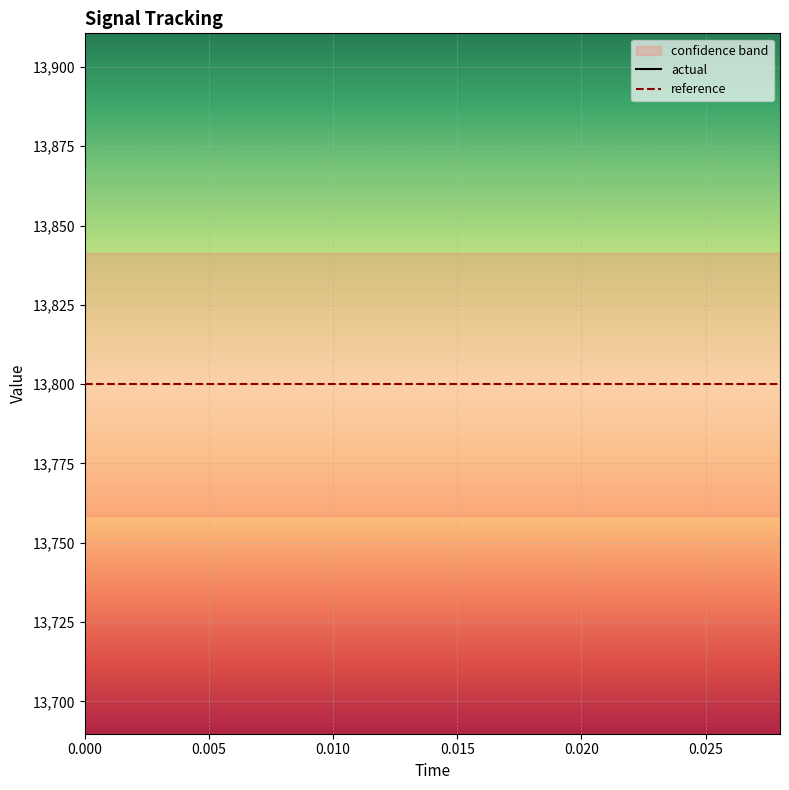

Reading right to left, list all the values displayed in this chart.

actual: 14530.8	14530.8	14530.8	14530.8	14530.8	14530.8	14530.8	14530.8	14530.8	14530.8	14530.8	14530.8	14530.8	14530.8	14530.8
reference: 13800.0	13800.0	13800.0	13800.0	13800.0	13800.0	13800.0	13800.0	13800.0	13800.0	13800.0	13800.0	13800.0	13800.0	13800.0